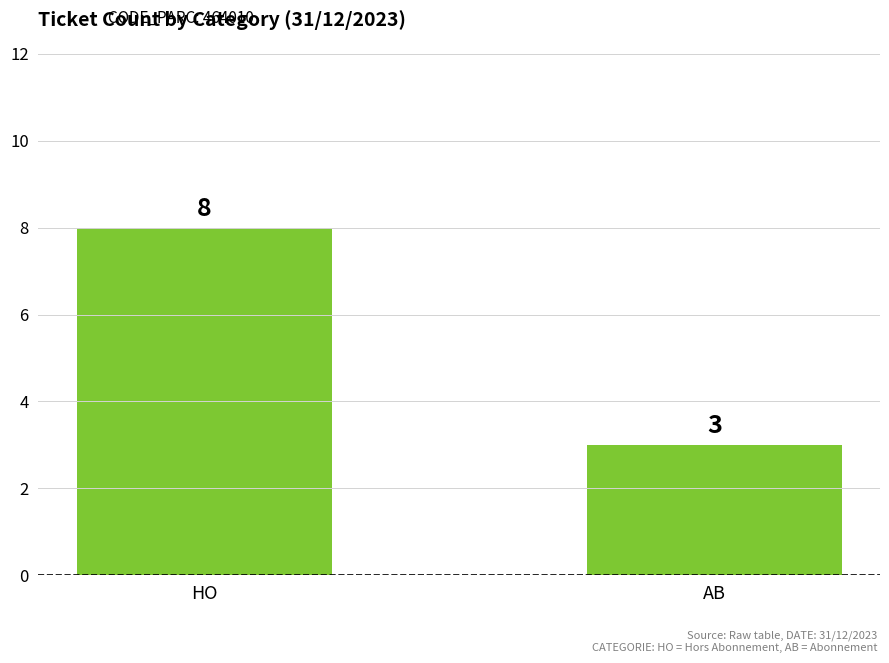

Which label corresponds to the largest value in the chart?

HO